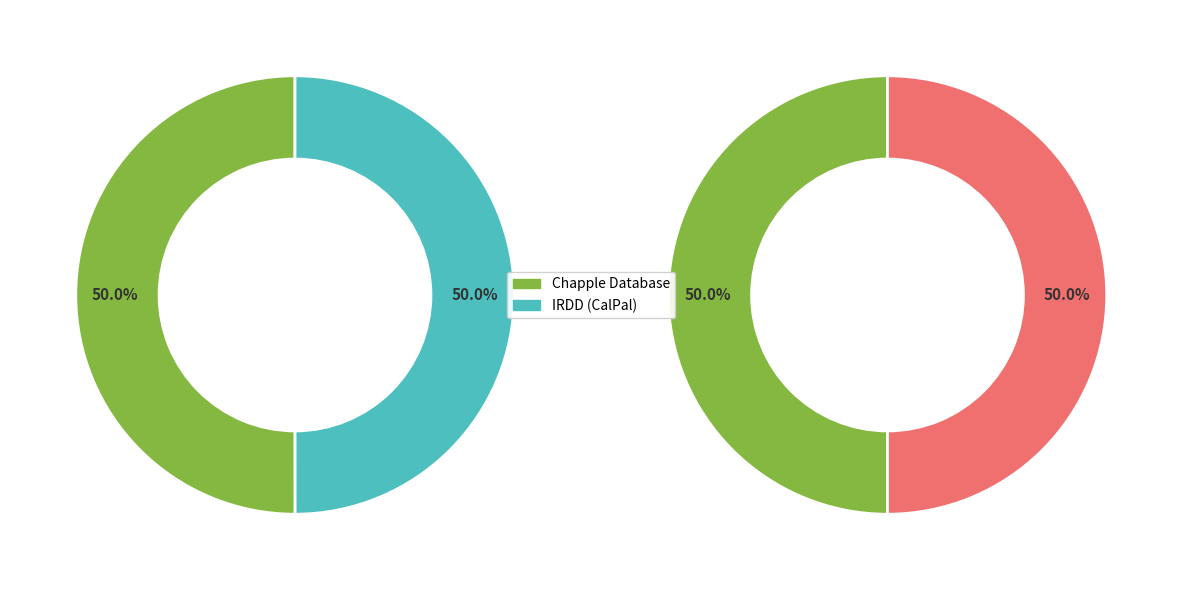

How many slices are in this pie chart?

2